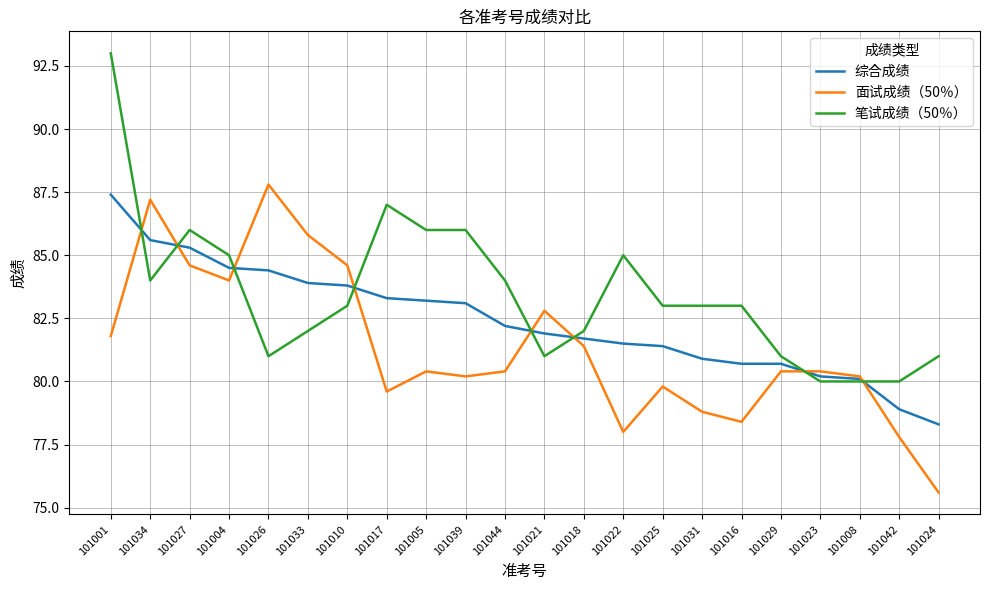

List the series in order of their peak value, lowest first.

综合成绩, 面试成绩（50％）, 笔试成绩（50％）